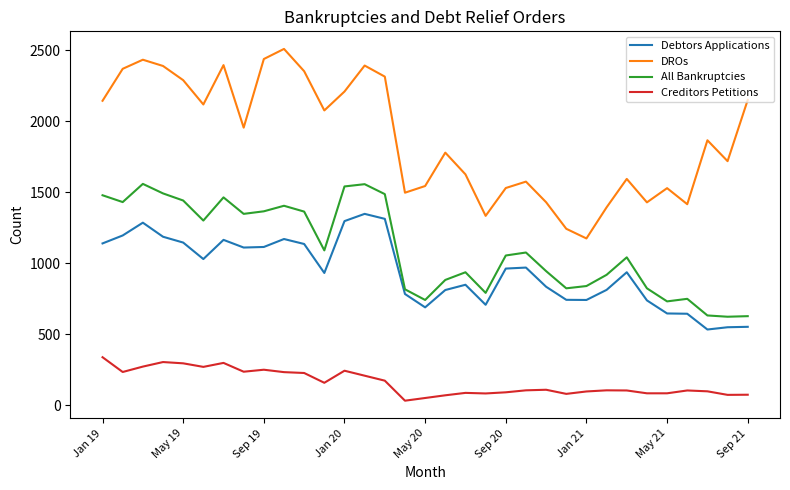

True or false: All Bankruptcies and Creditors Petitions intersect in this chart.

False